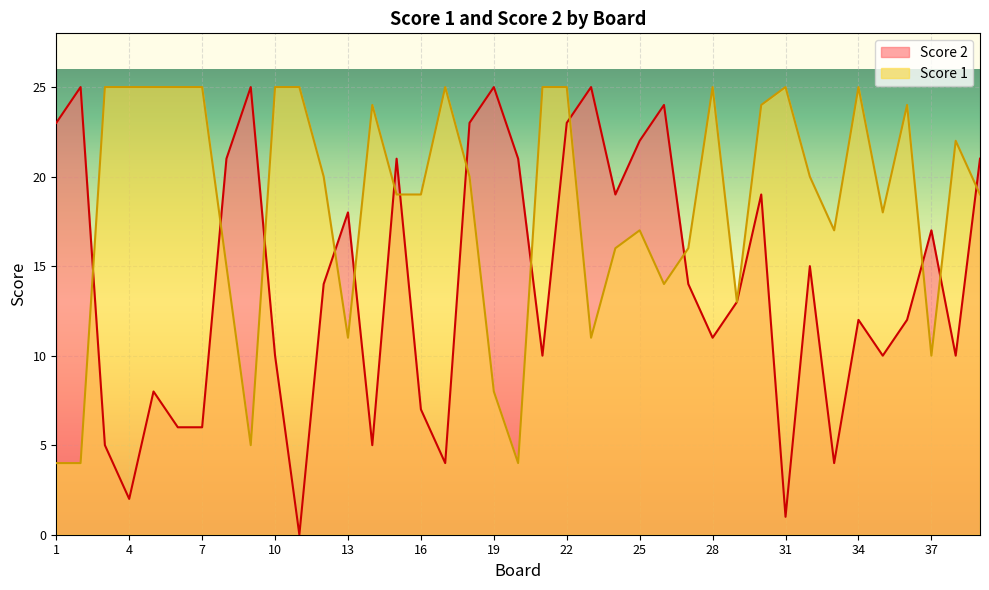

Is it true that Score 1 equals 1 at 20?

False